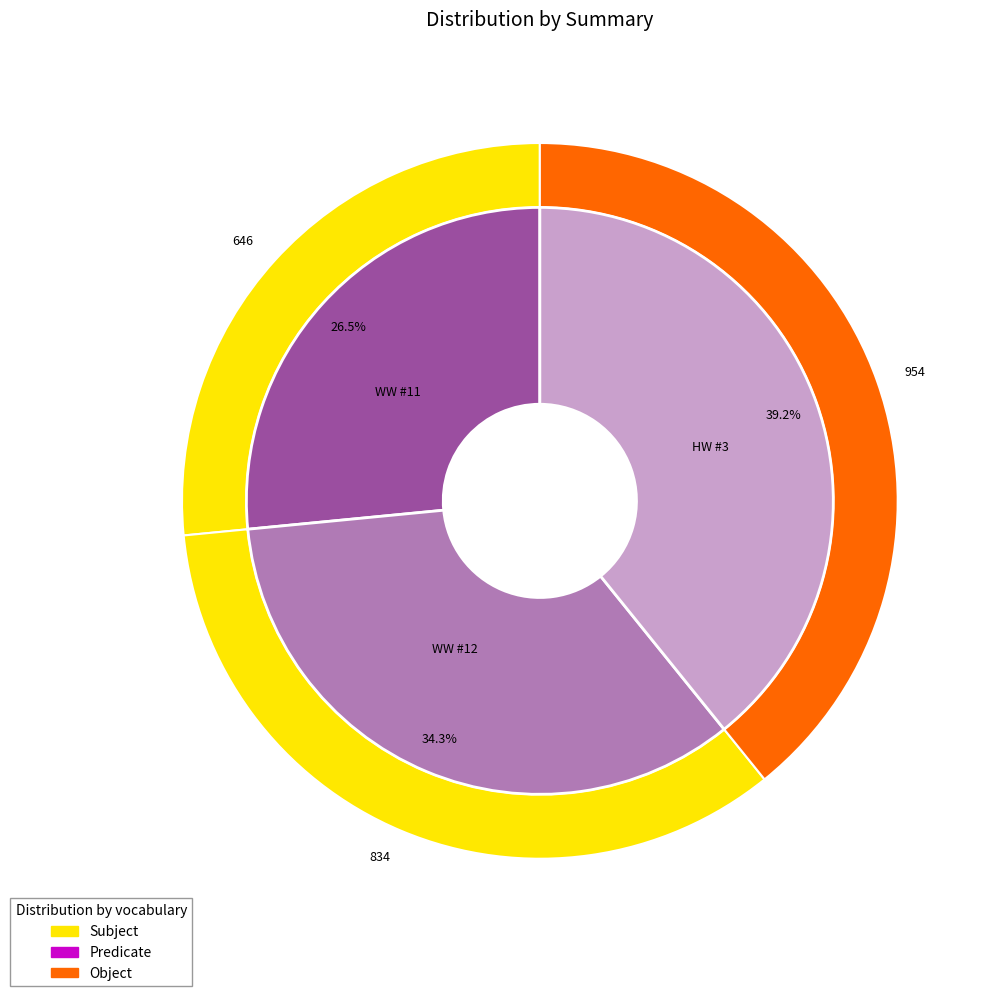

Between WW #11 and HW #3, which is larger?

HW #3